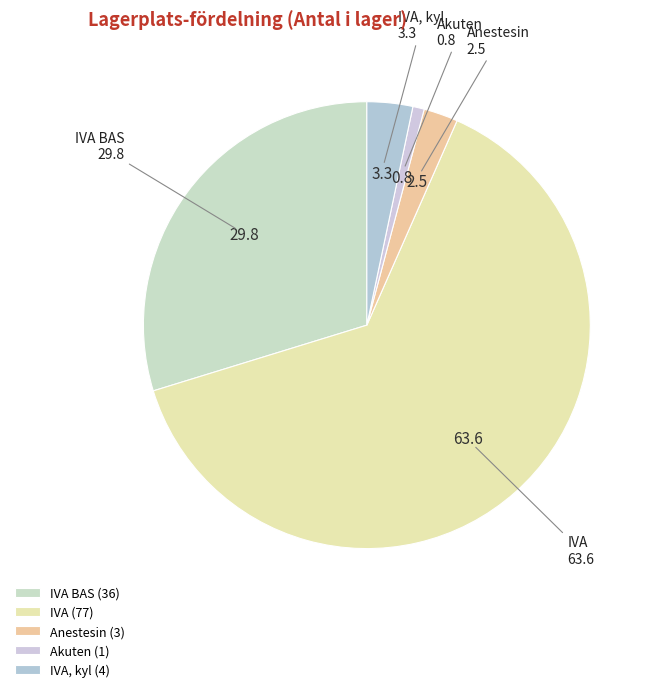

The Anestesin slice represents 17% of the pie. True or false?

False